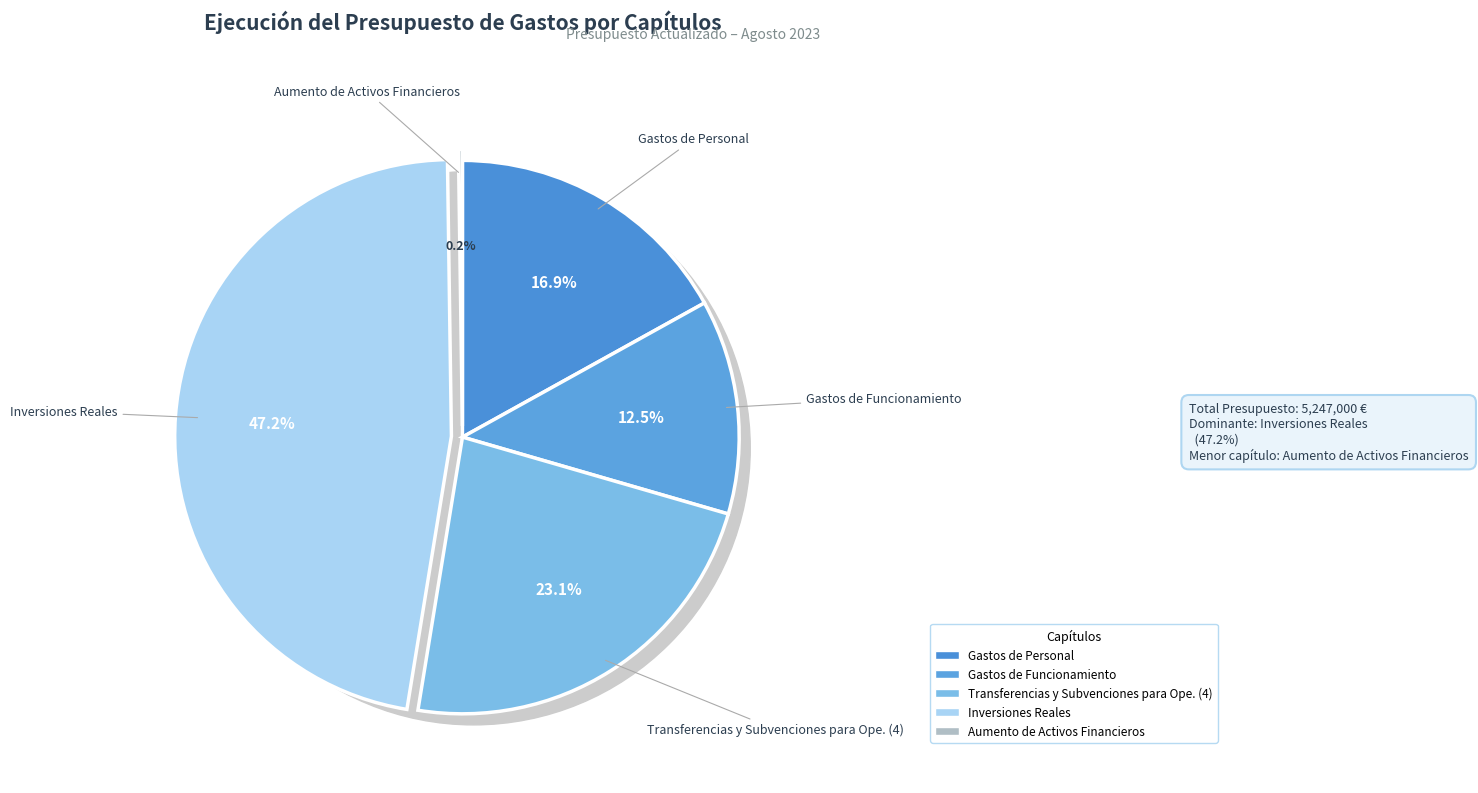

How many slices are in this pie chart?

5